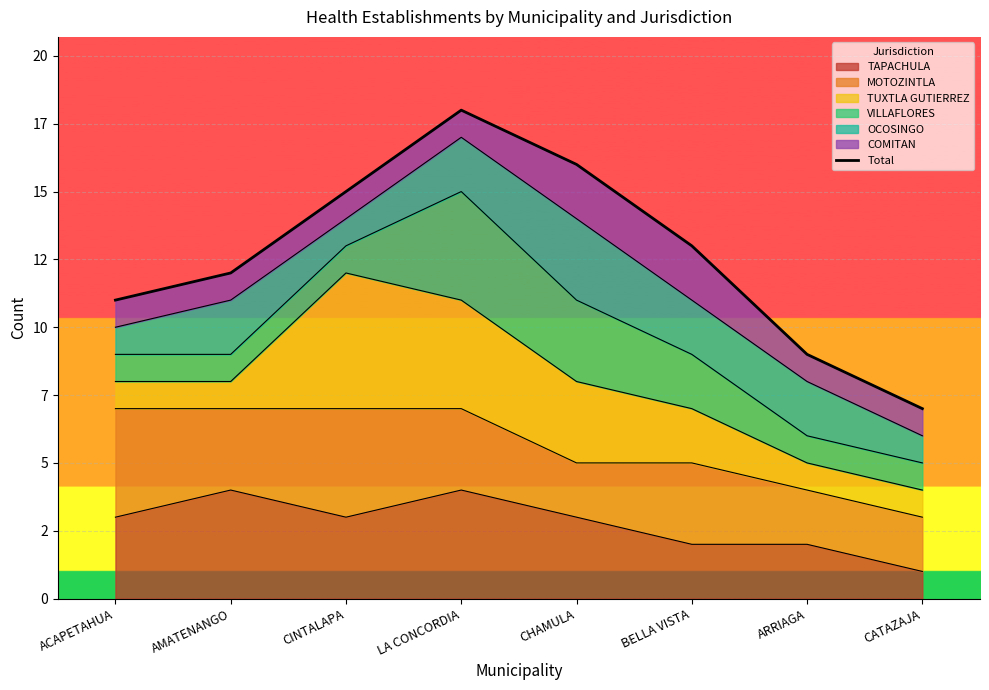

Where does the data first go above 13?

CINTALAPA